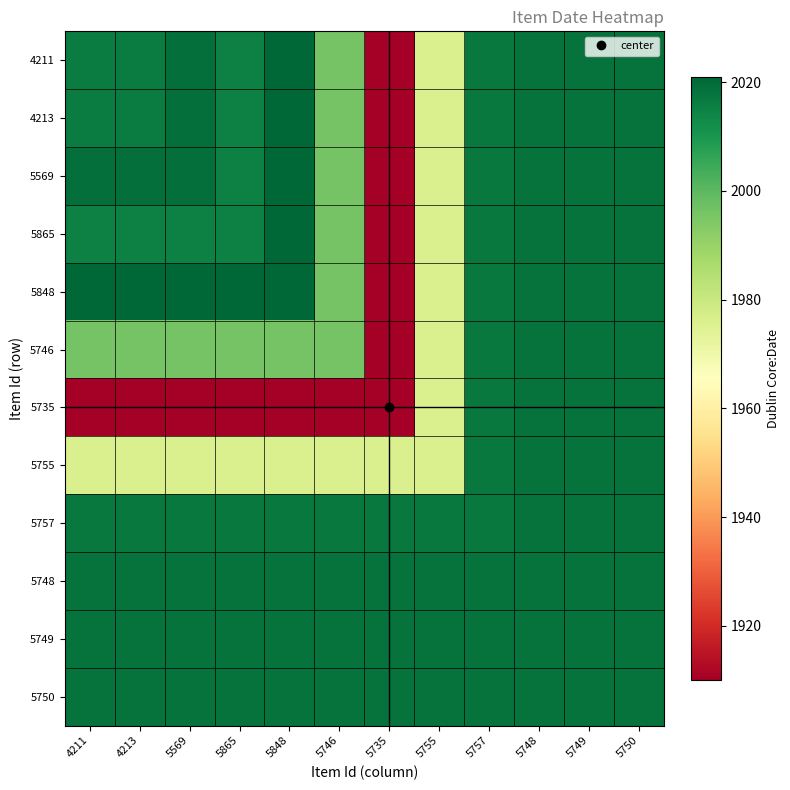

At how many categories does at least one series exceed 1976?

12